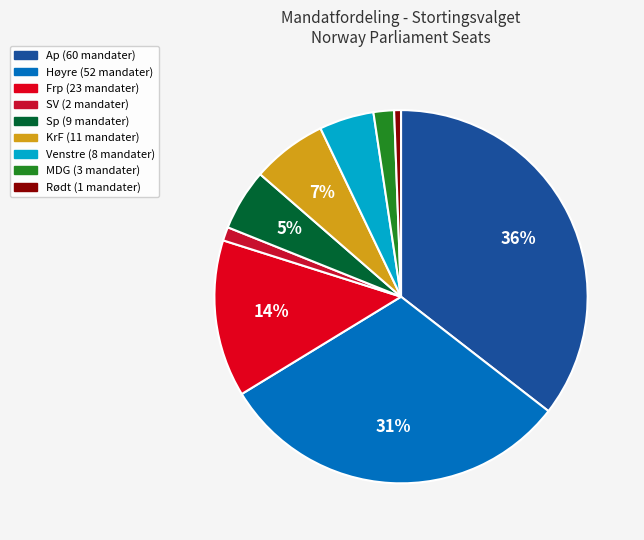

To the nearest percent, what percentage of the pie is MDG?

2%